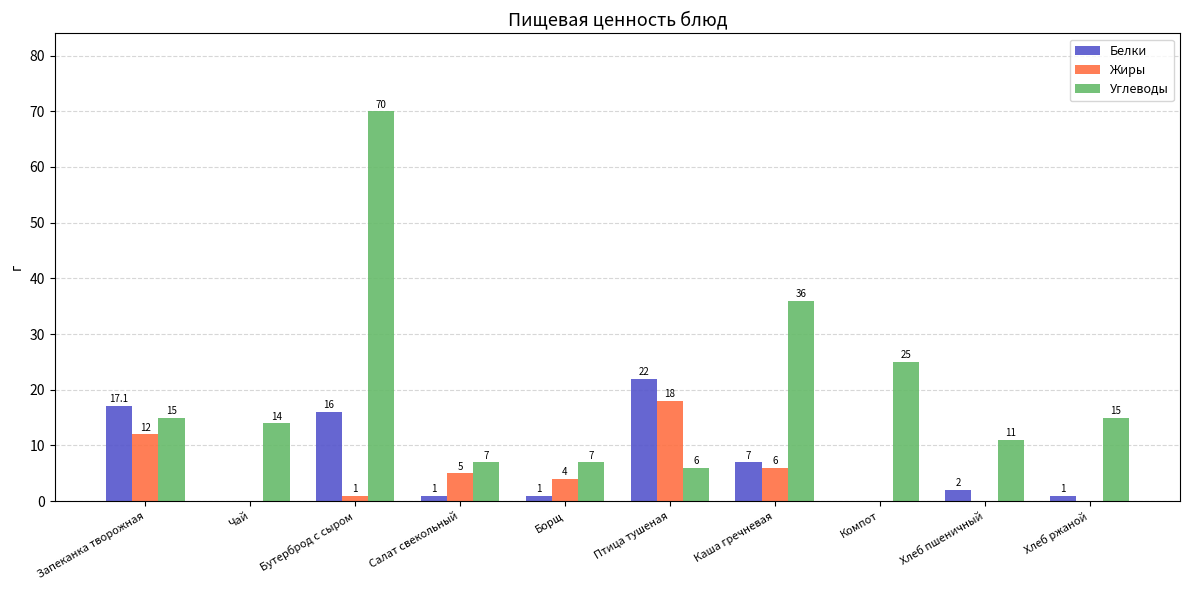

Which series has the largest total across all categories?

Углеводы